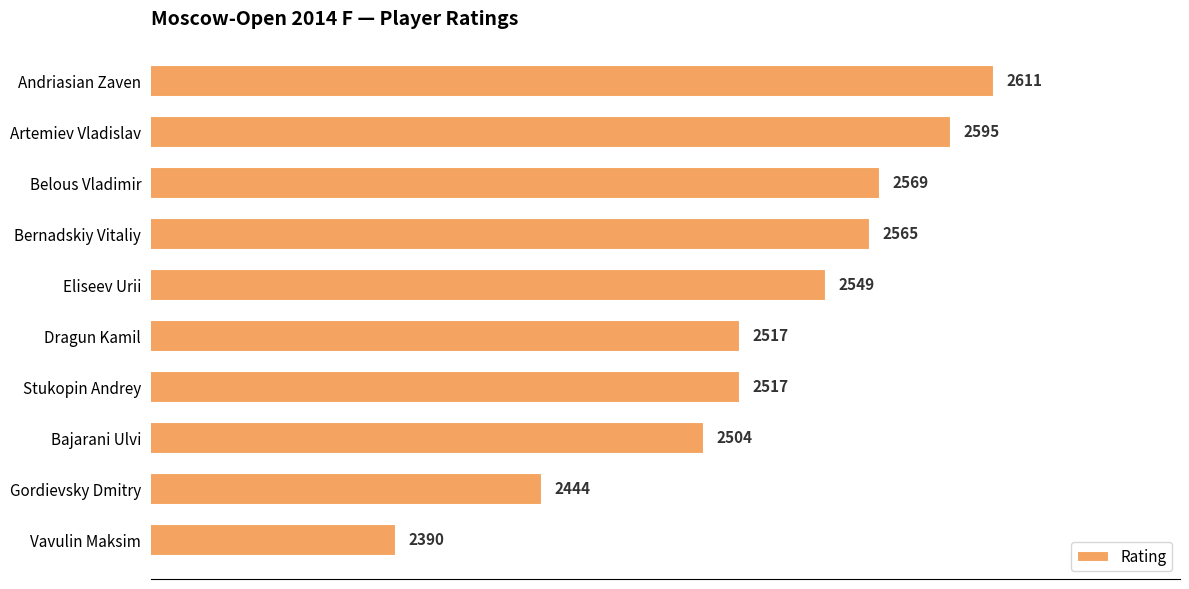

What is the difference between the second highest and second lowest values?

151